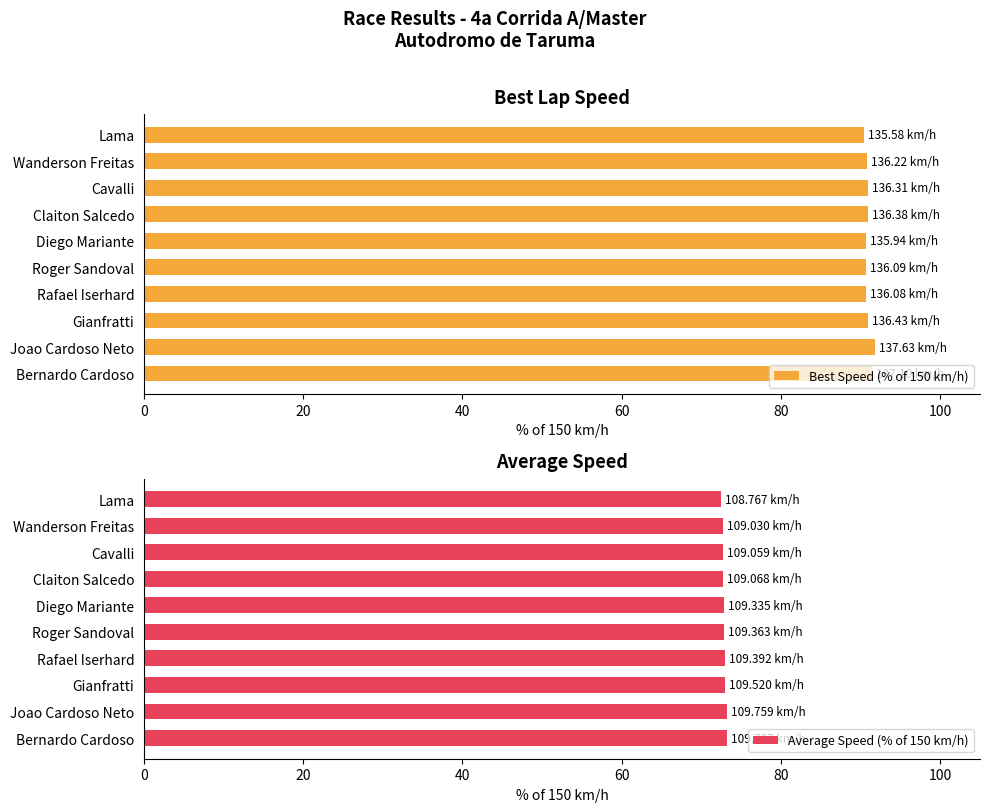

What is the value of the Average Speed (% of 150 km/h) bar at the 7th from the left?

72.7